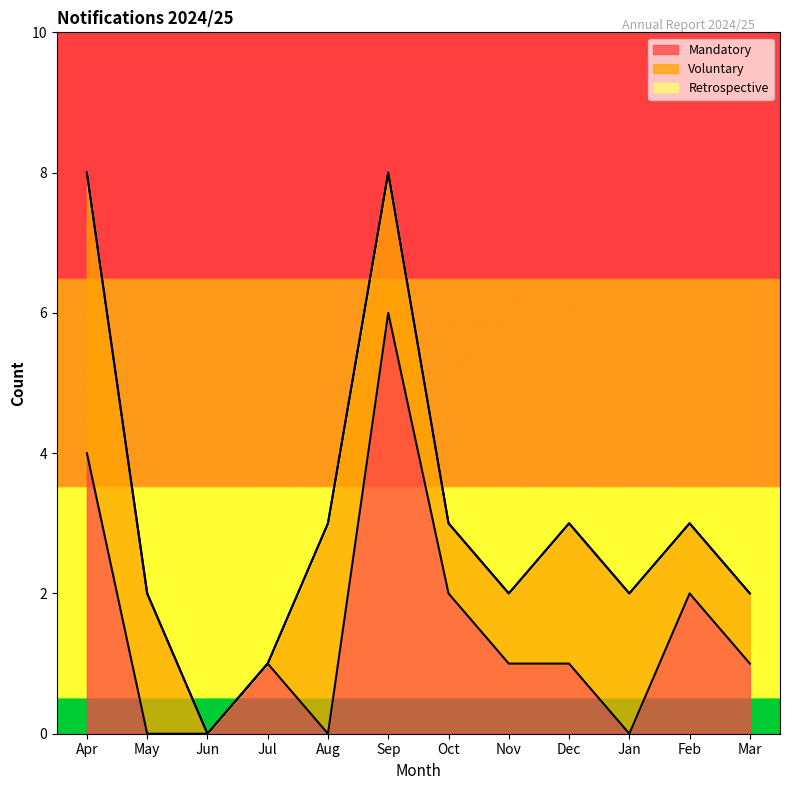

Reading right to left, what are all the values shown in this chart?

Mandatory: 1	2	0	1	1	2	6	0	1	0	0	4
Voluntary: 1	1	2	2	1	1	2	3	0	0	2	4
Retrospective: 0	0	0	0	0	0	0	0	0	0	0	0